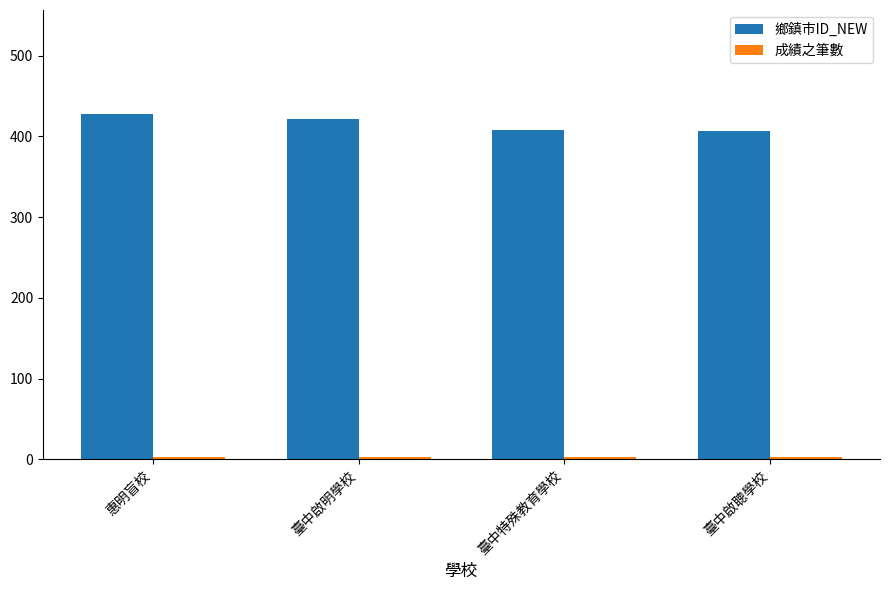

Count the number of categories in the chart.

4